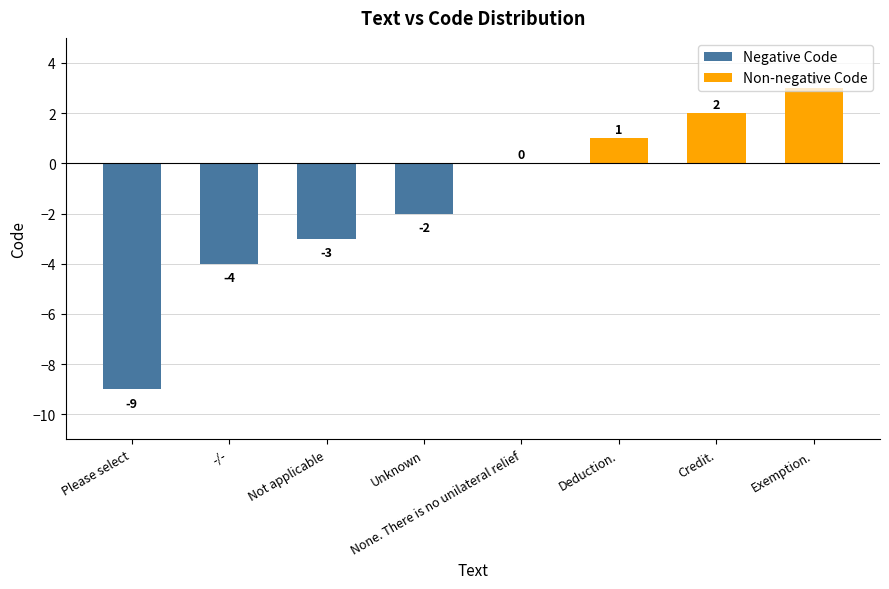

Read the value at Exemption., to the nearest 5.

5